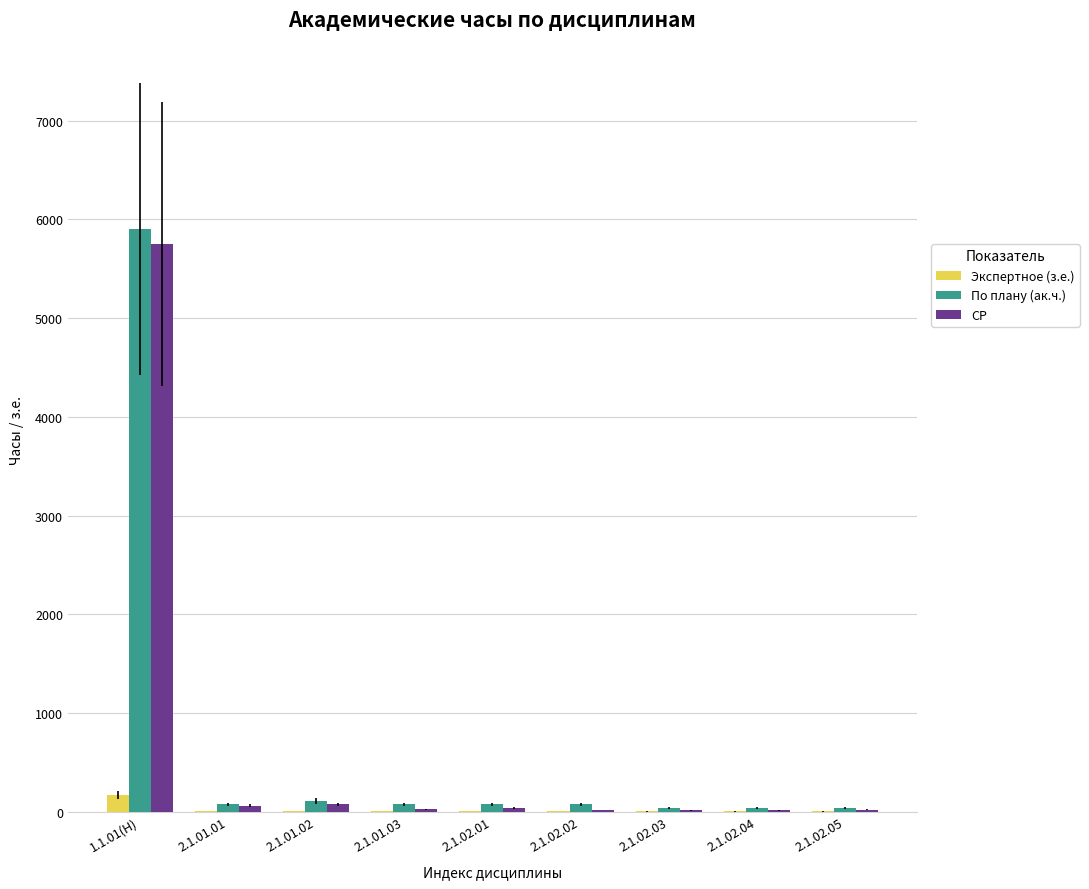

What is the total value across all series at 2.1.02.01?

110